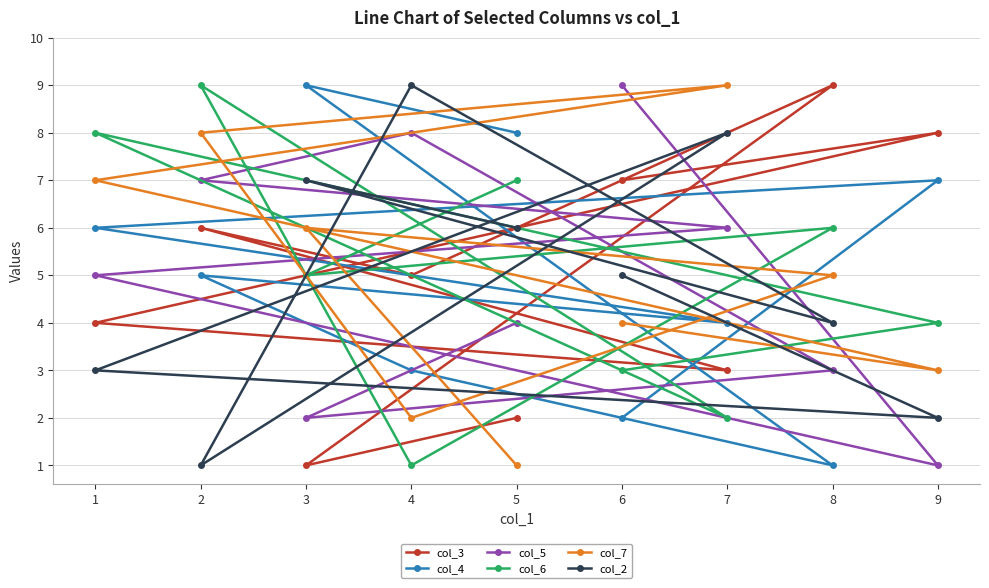

Is the value of col_7 at 4 greater than the value of col_3 at 1?

No